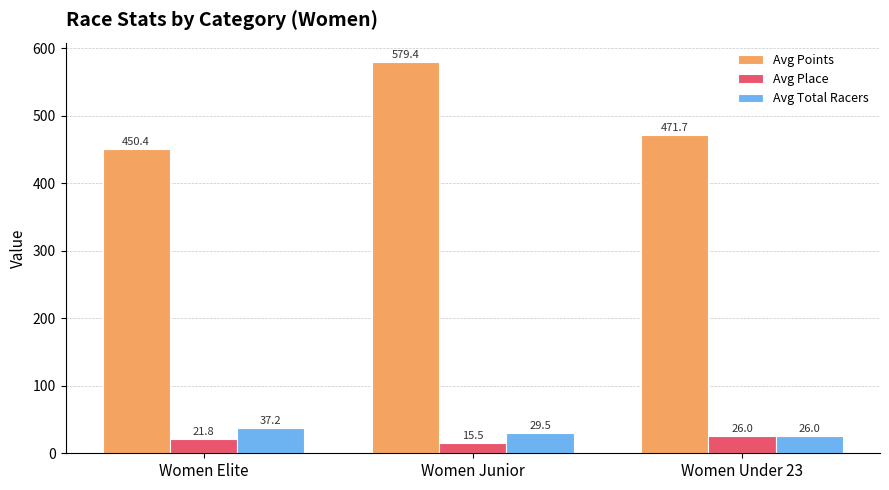

What is the maximum value shown in the chart?

579.4